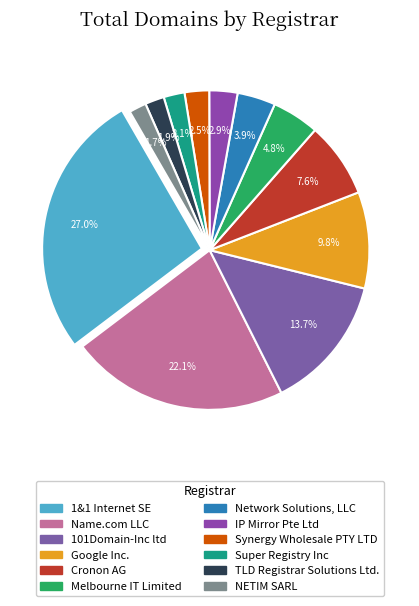

What is the largest slice in the pie chart?

1&1 Internet SE